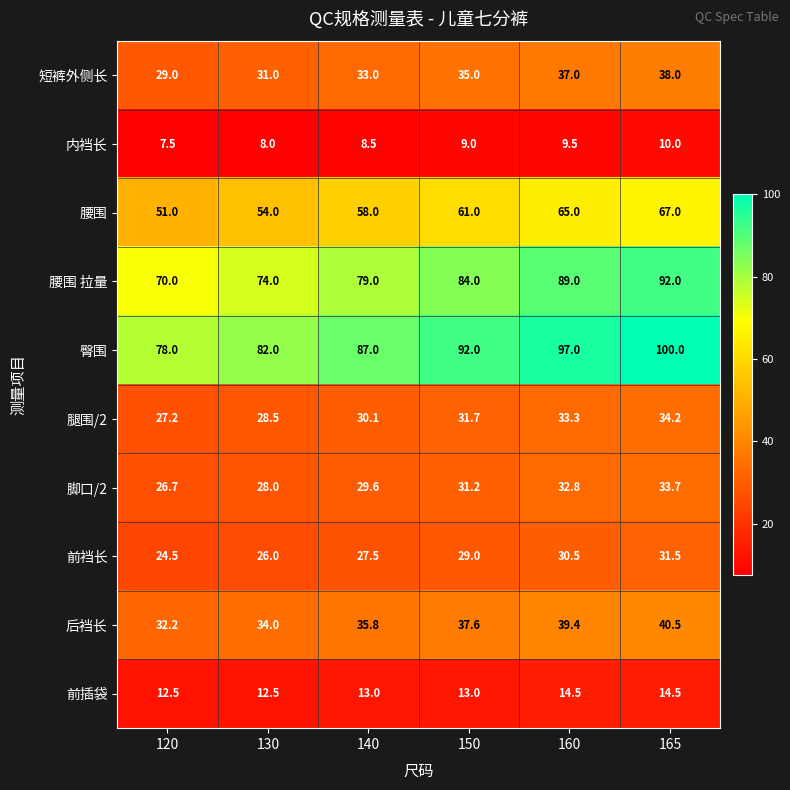

What is the difference between the maximum and minimum values in the 臀围 series?

22.0